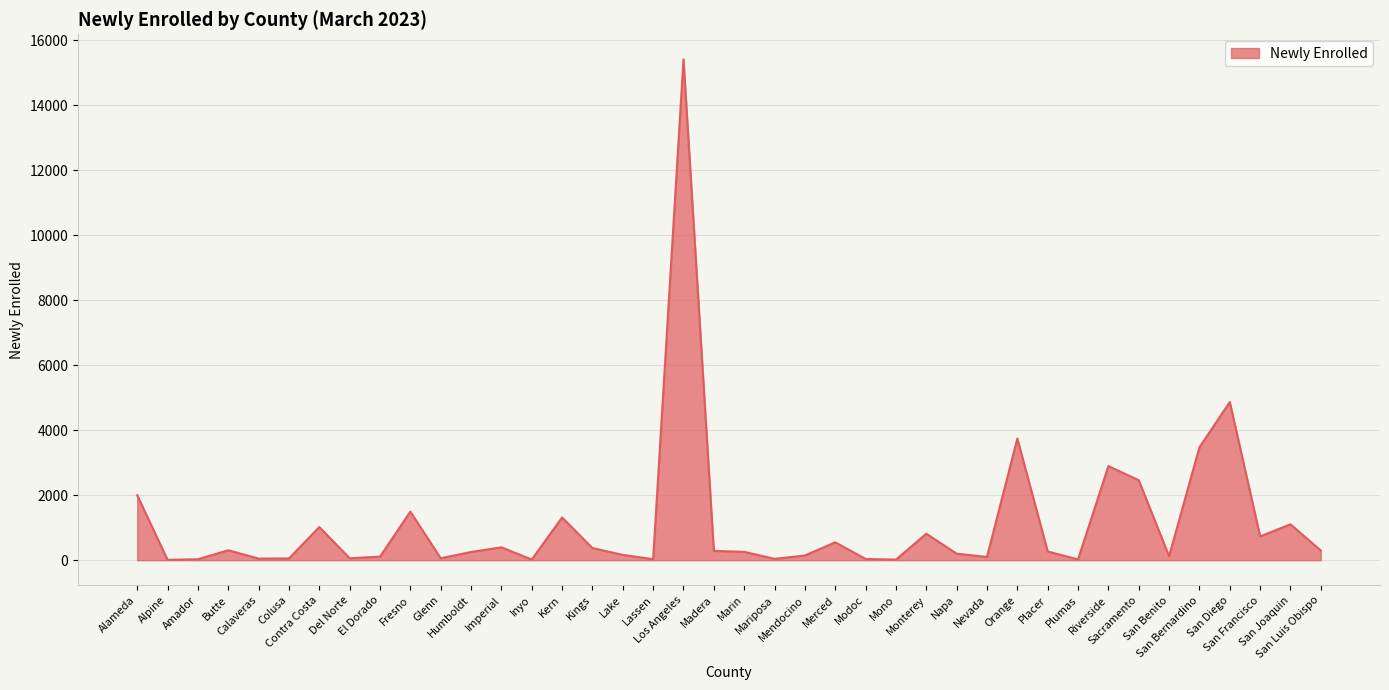

What is the sum of all values?

45573